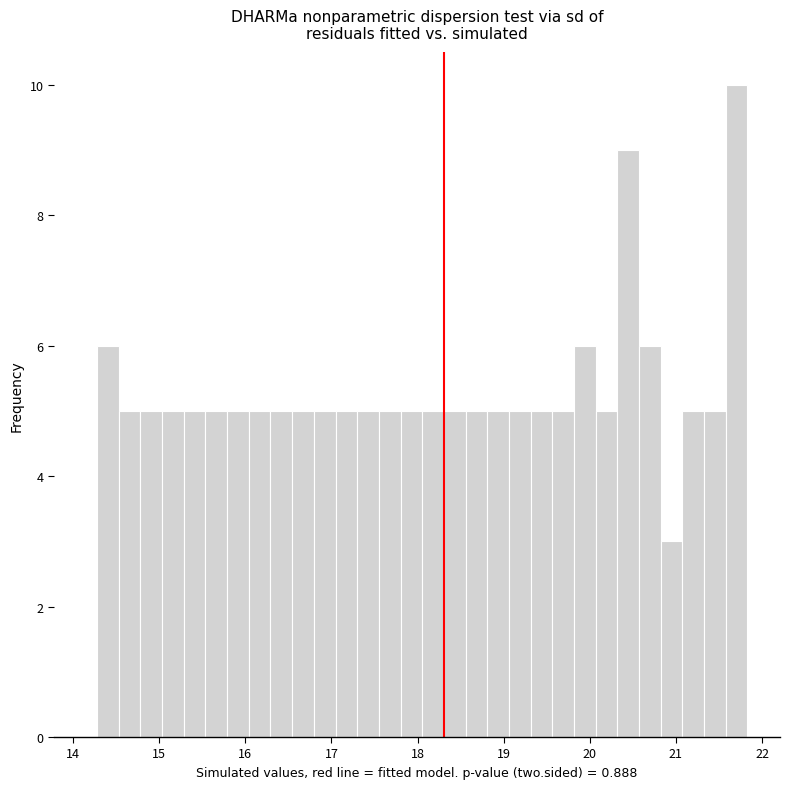

Read against the x-axis, roughly where is the centre of the tallest bar?

21.7